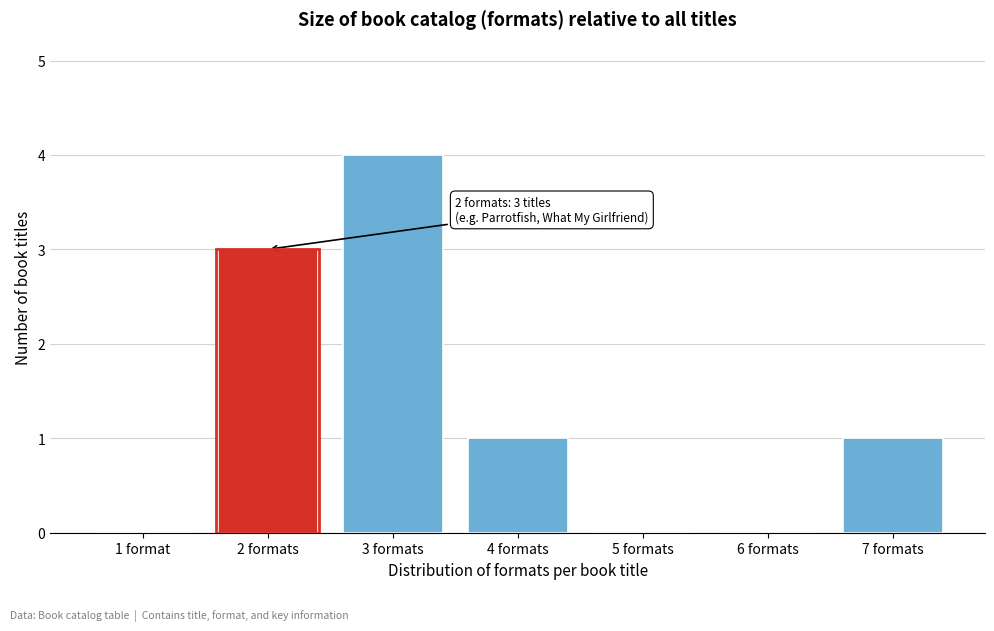

Reading left to right, extract all data points from this chart.

1 format=0	2 formats=3	3 formats=4	4 formats=1	5 formats=0	6 formats=0	7 formats=1